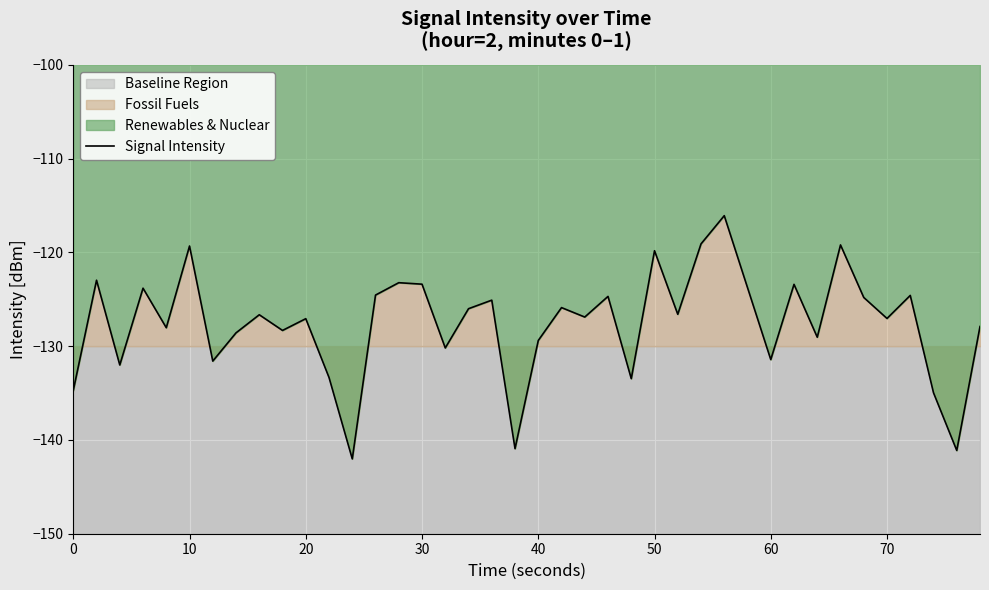

Does the chart display data point markers on the line(s)?

No